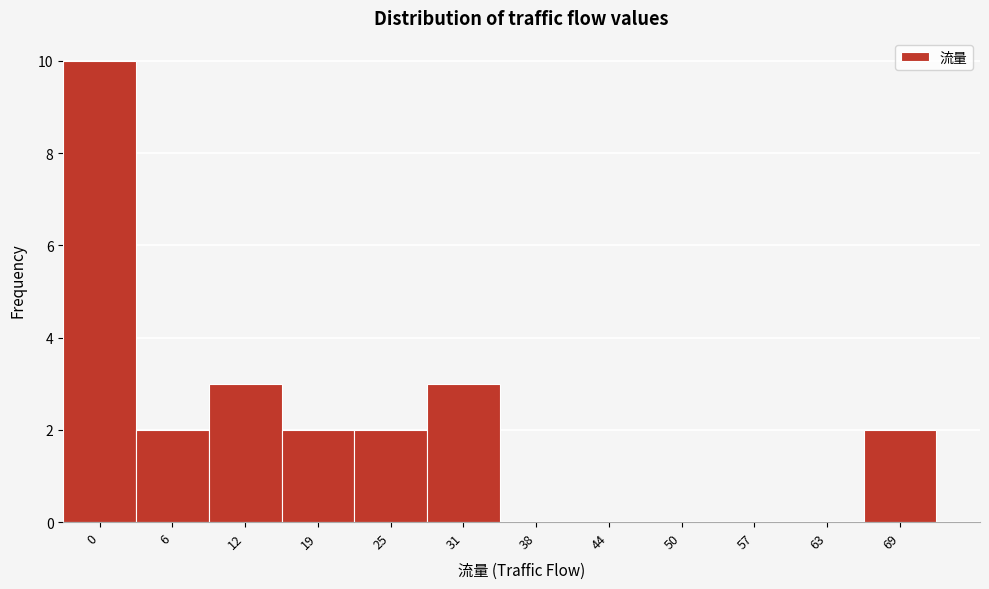

Reading left to right, list all the values displayed in this chart.

0=10	6=2	12=3	19=2	25=2	31=3	38=0	44=0	50=0	57=0	63=0	69=2